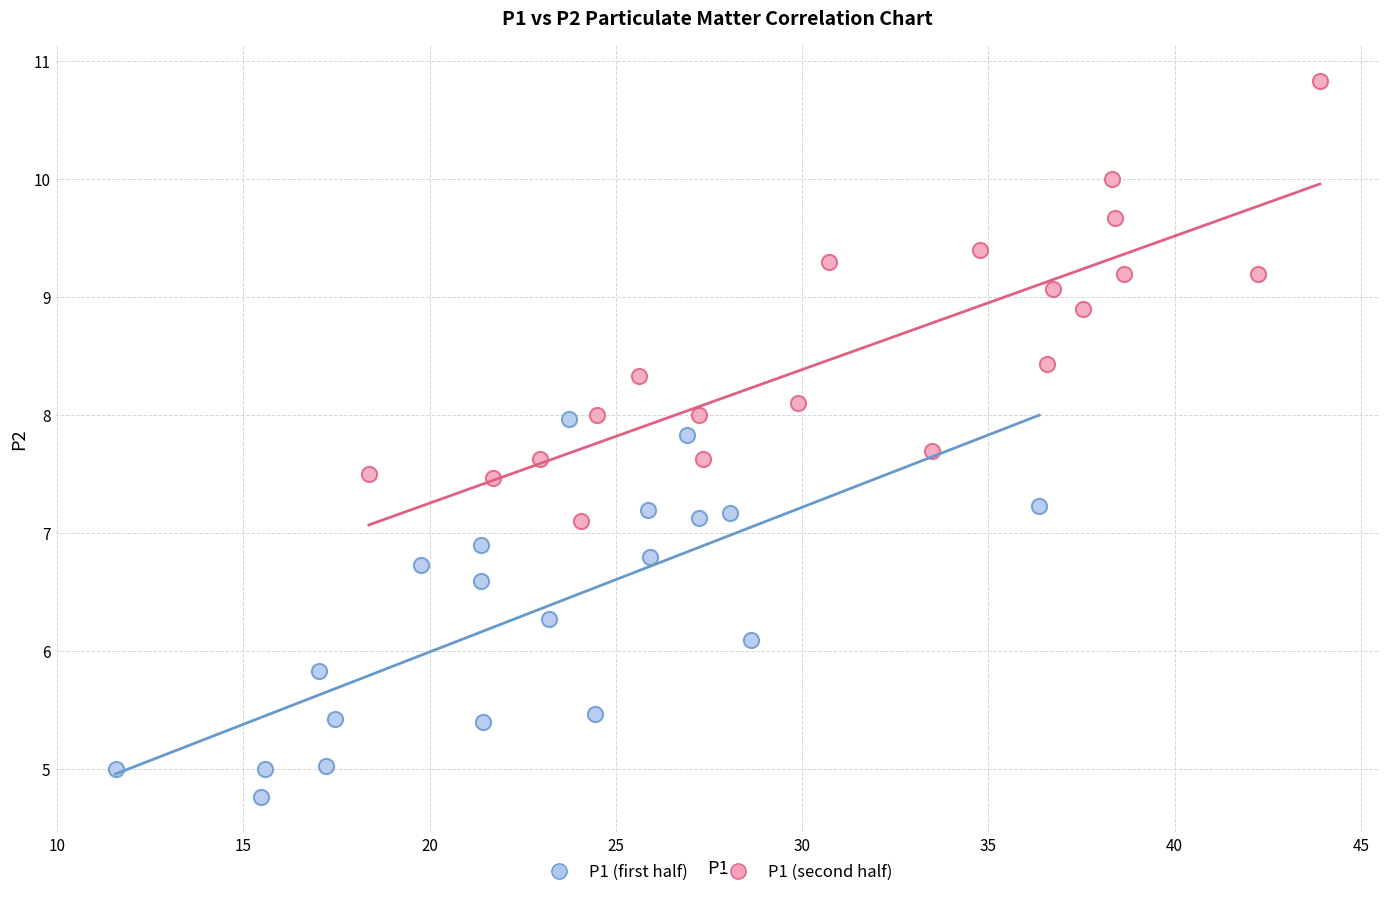

Which series has the widest spread of Y values?

P1 (second half)